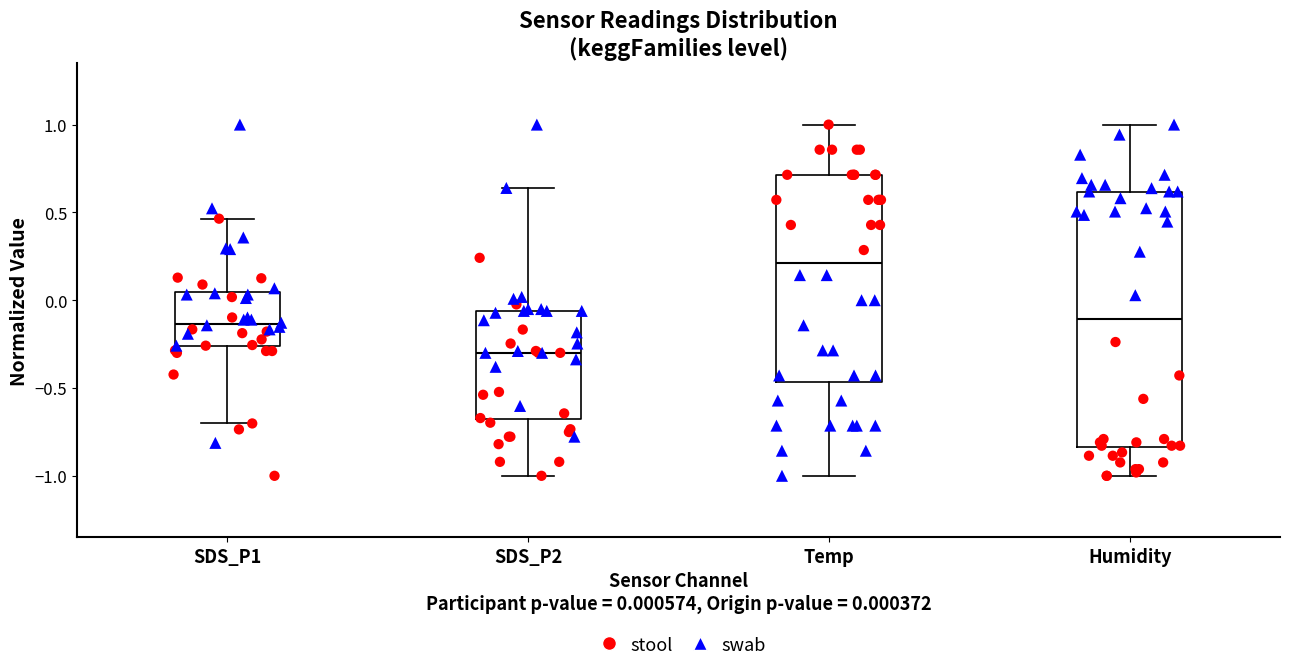

Which box's median line is the lowest?

SDS_P2